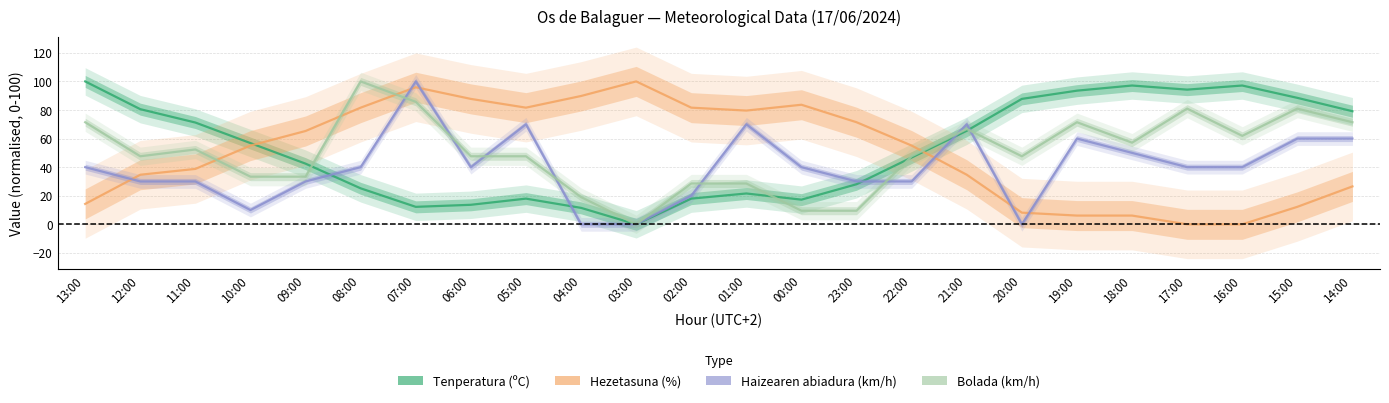

At how many categories does at least one series exceed 97?

6